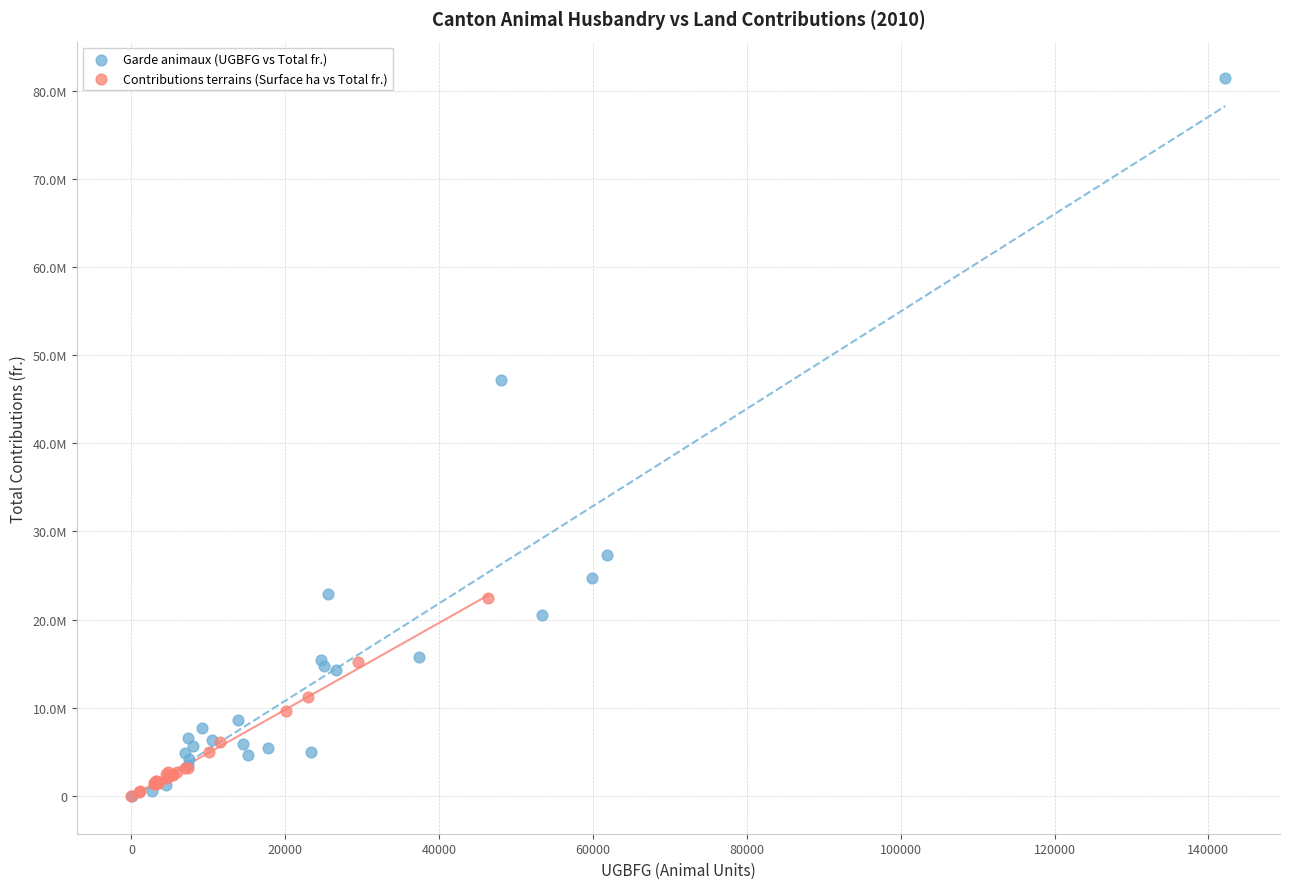

Which series has the widest spread of Y values?

Garde animaux (UGBFG vs Total fr.)